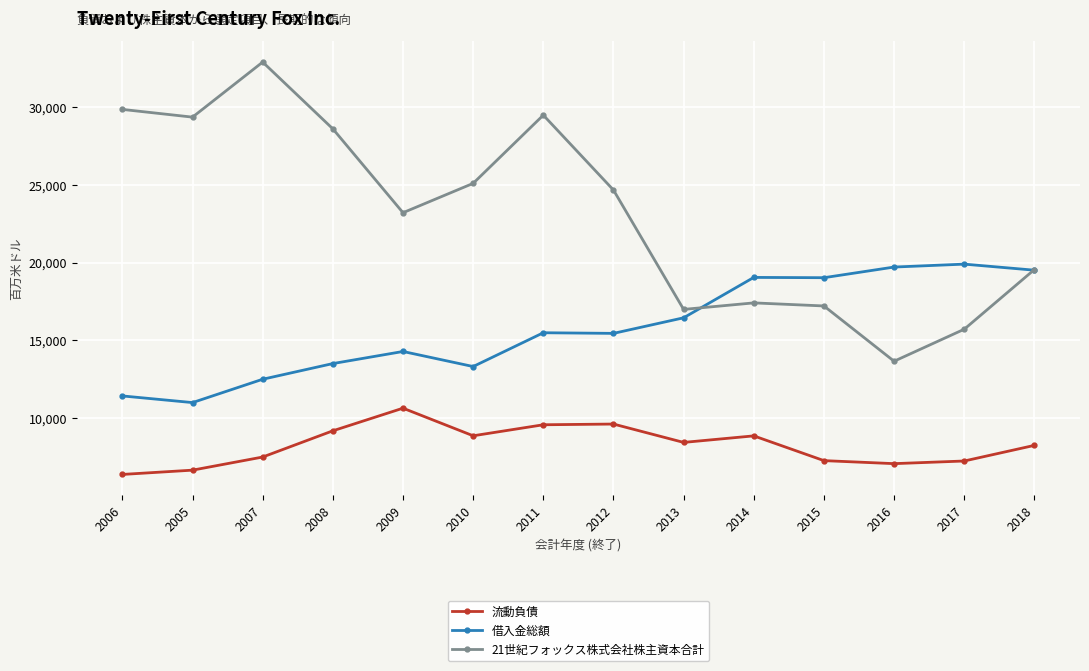

What is the minimum value shown in the chart?

6373